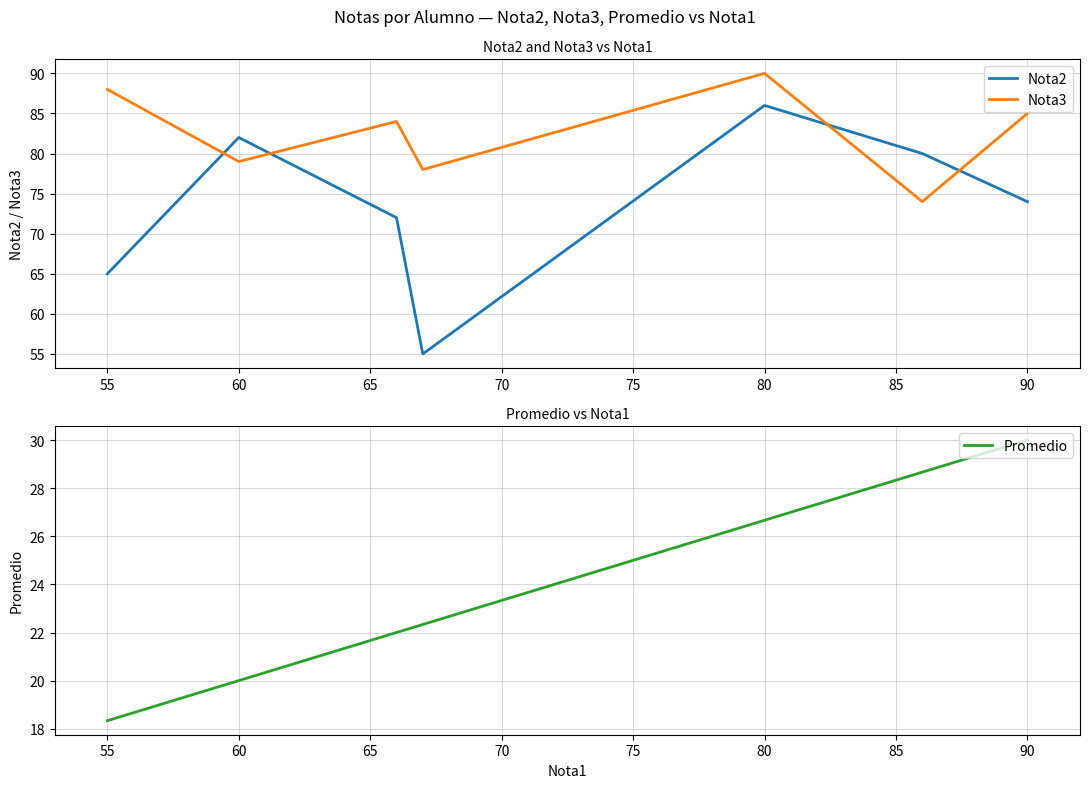

Count the number of data series in this chart.

3